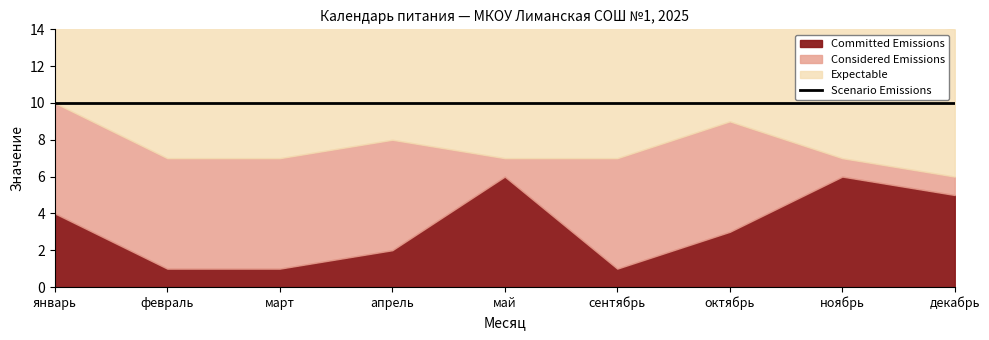

True or false: Considered Emissions and Expectable intersect in this chart.

False